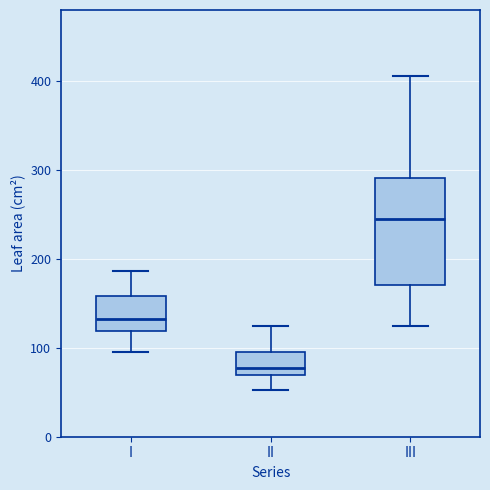

Which box has the lowest median line?

II